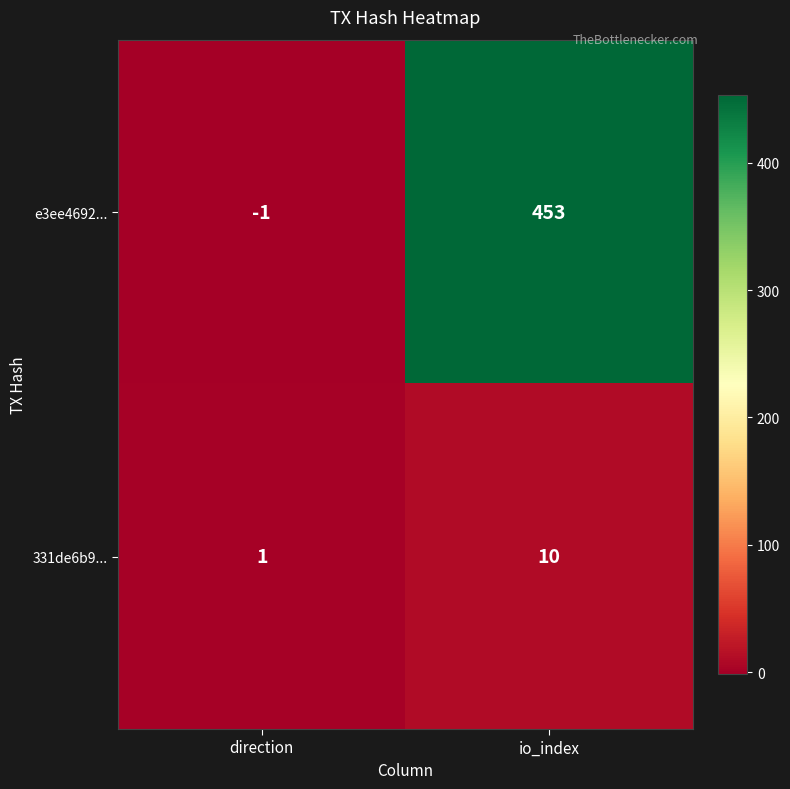

Reading left to right, transcribe all the data shown in this chart.

e3ee4692...: -1	453
331de6b9...: 1	10